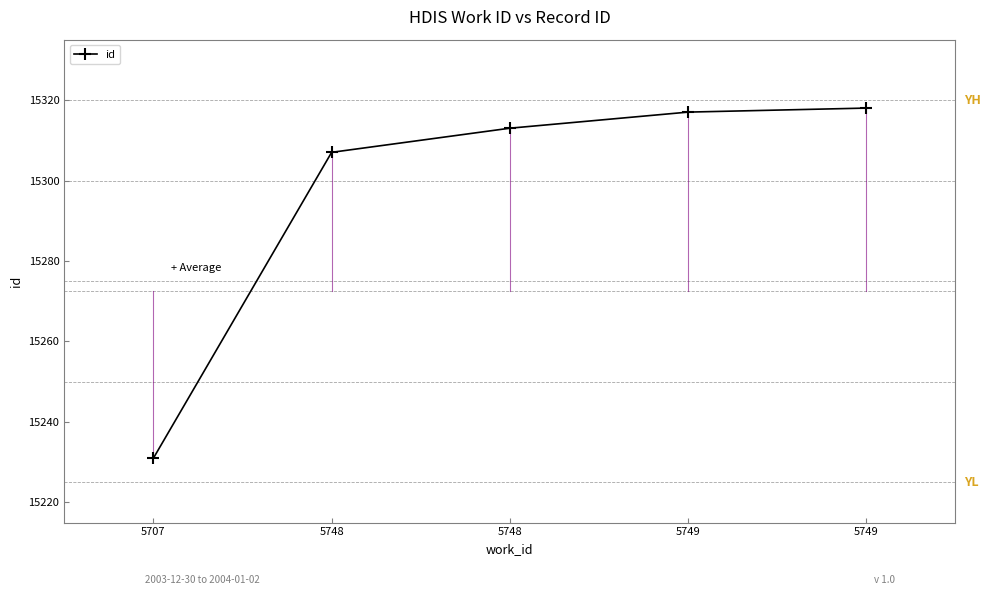

Read the value at 5748, to the nearest 10.

15310